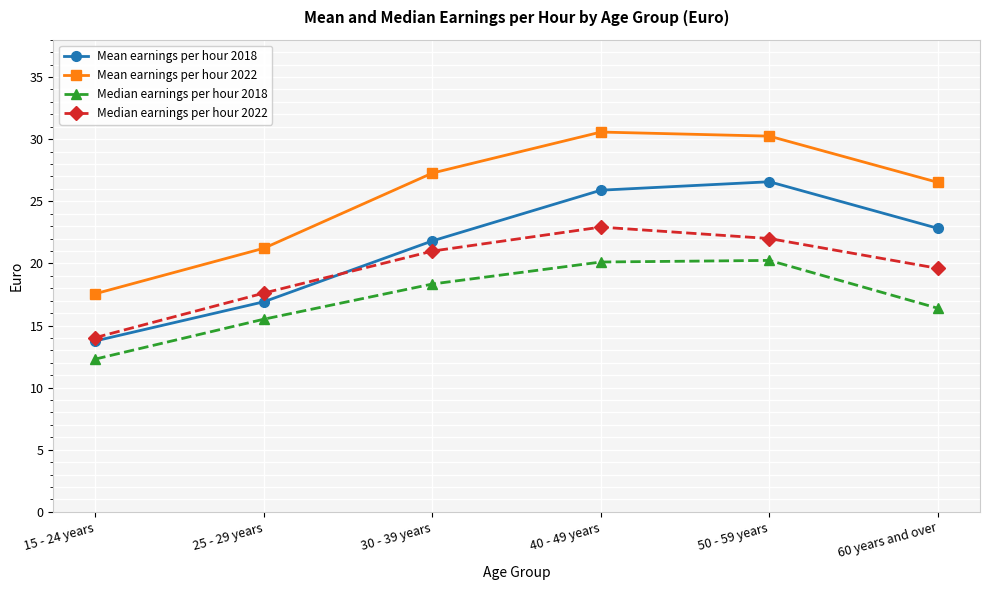

How many distinct data groups are displayed?

4